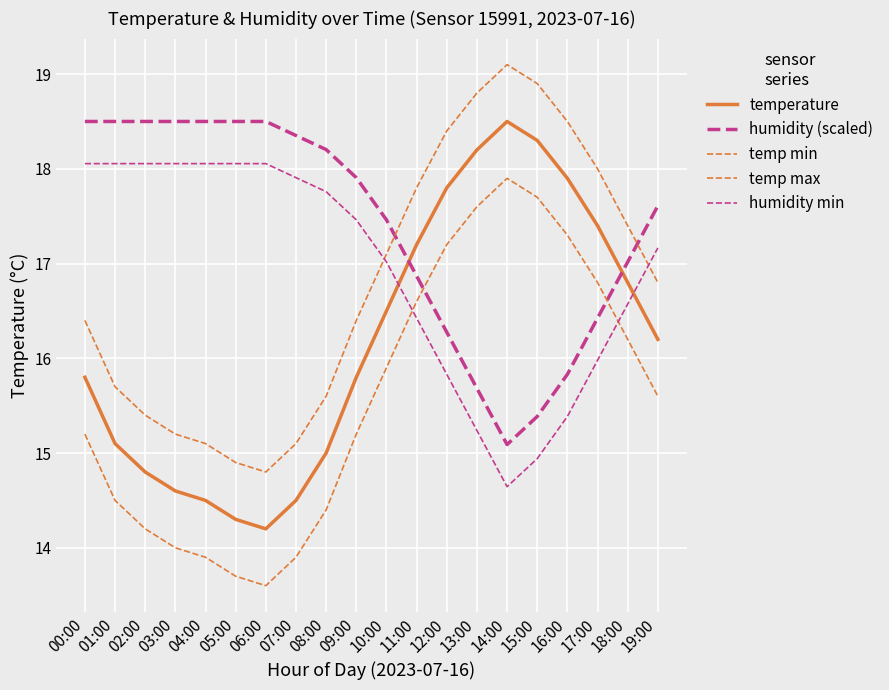

Where do temp min and humidity min first cross each other?

10:00 and 11:00